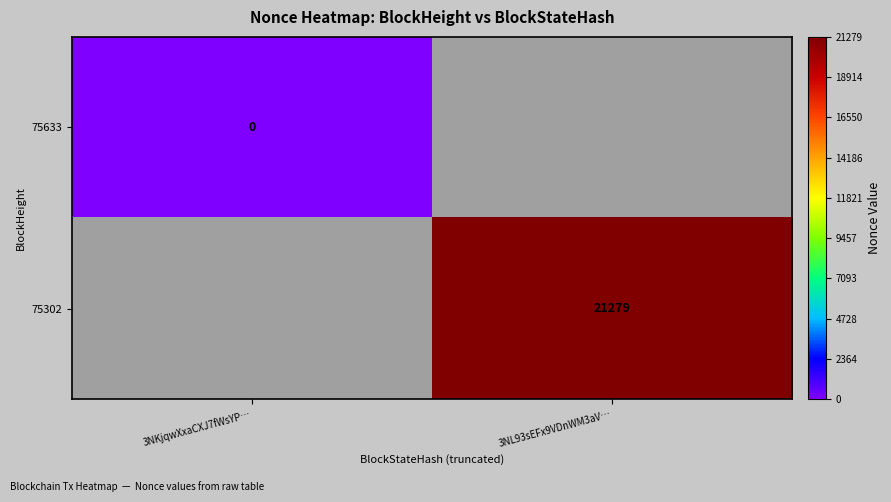

The value of 75302 at 3NL93sEFx9VDnWM3aV… is 11087. True or false?

False